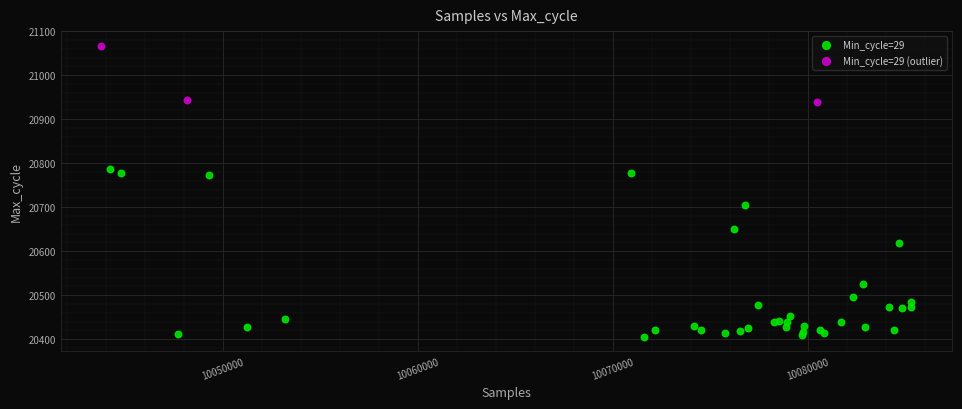

Which series reaches the minimum Y coordinate?

Min_cycle=29